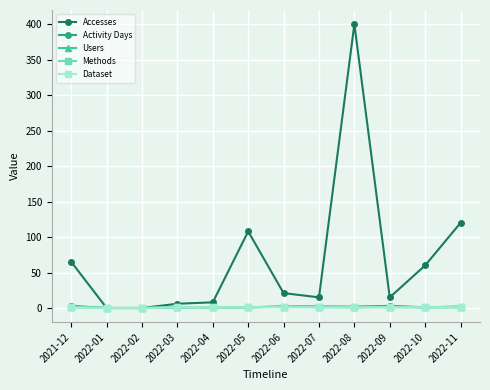

The Users series shows 2 at 2022-09. True or false?

True